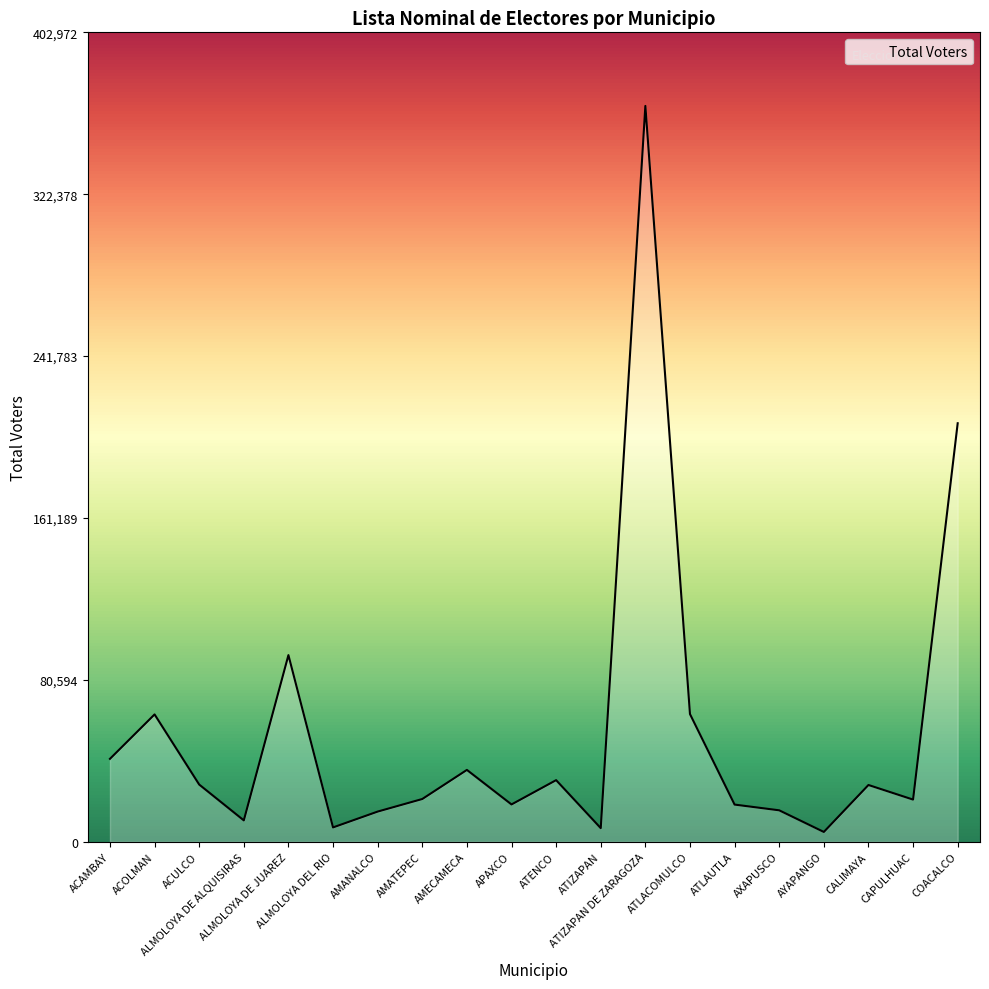

What is the difference between the maximum and minimum values?

361436